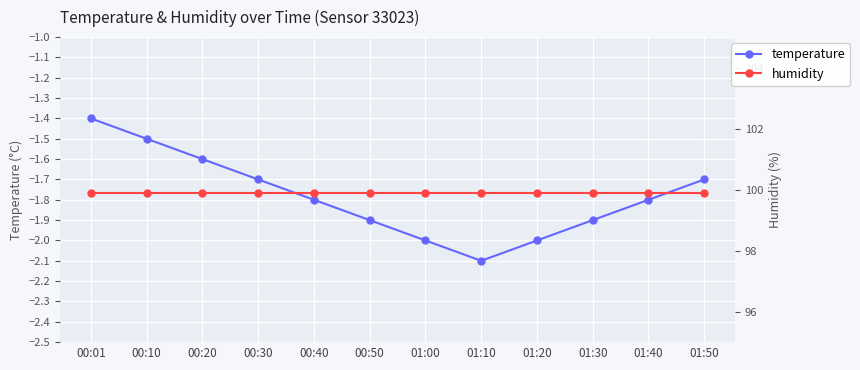

At which category is the sum across all series the highest?

00:01